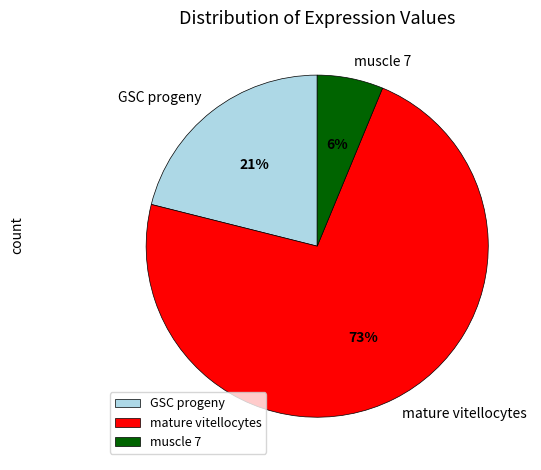

Is the sum of muscle 7 and GSC progeny greater than half?

No